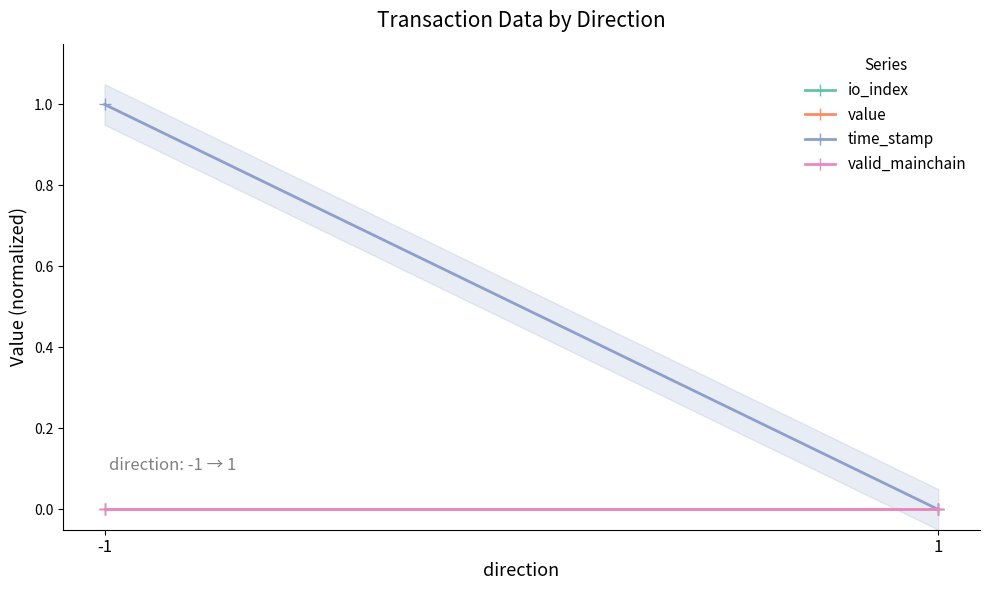

Rank the series by their maximum value, from highest to lowest.

time_stamp, io_index, value, valid_mainchain